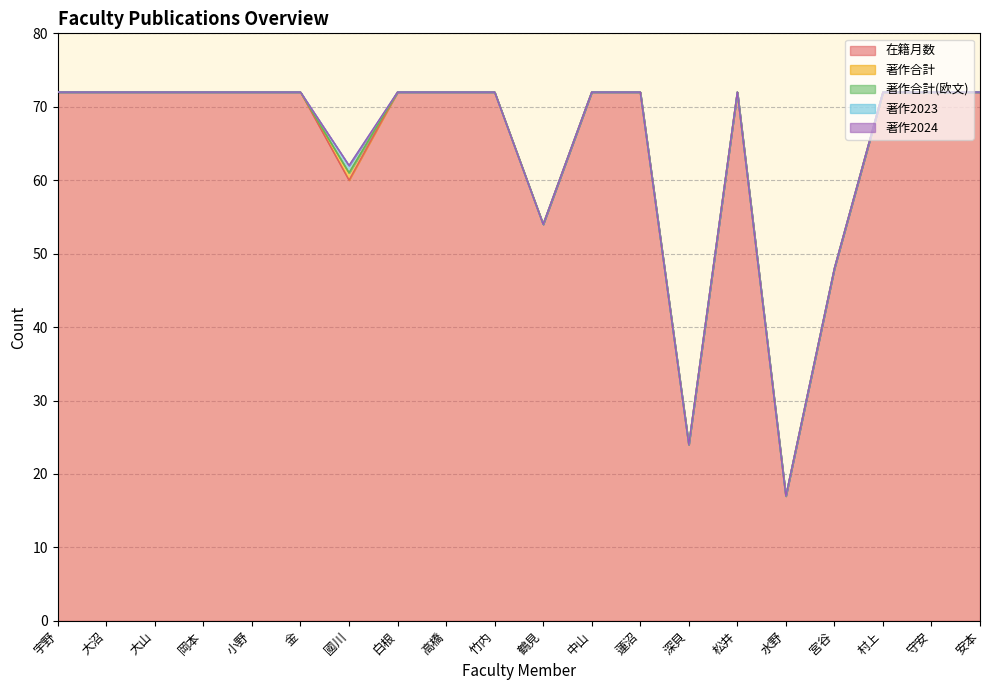

How many data points in 著作合計 are above 0?

1